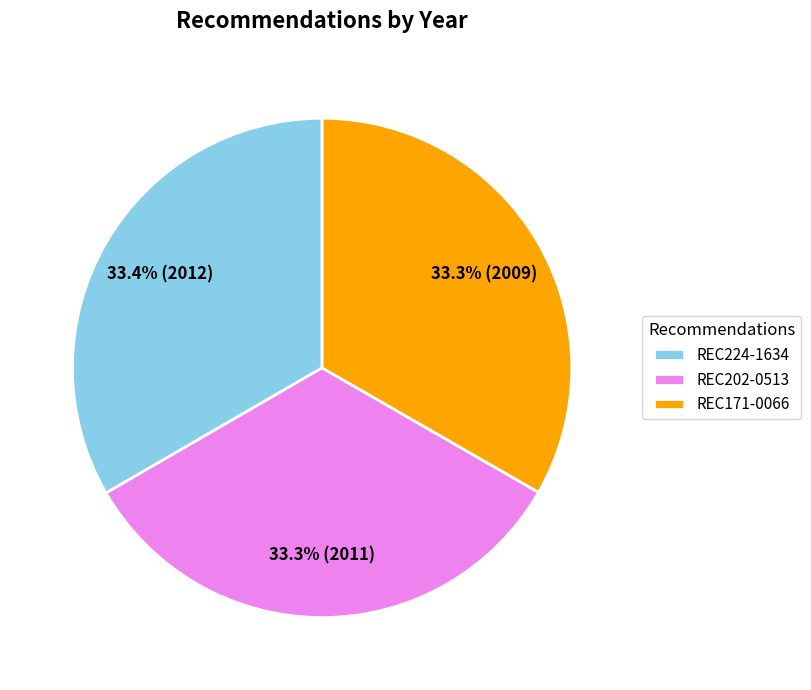

Does REC224-1634 account for over 50% of the chart?

No